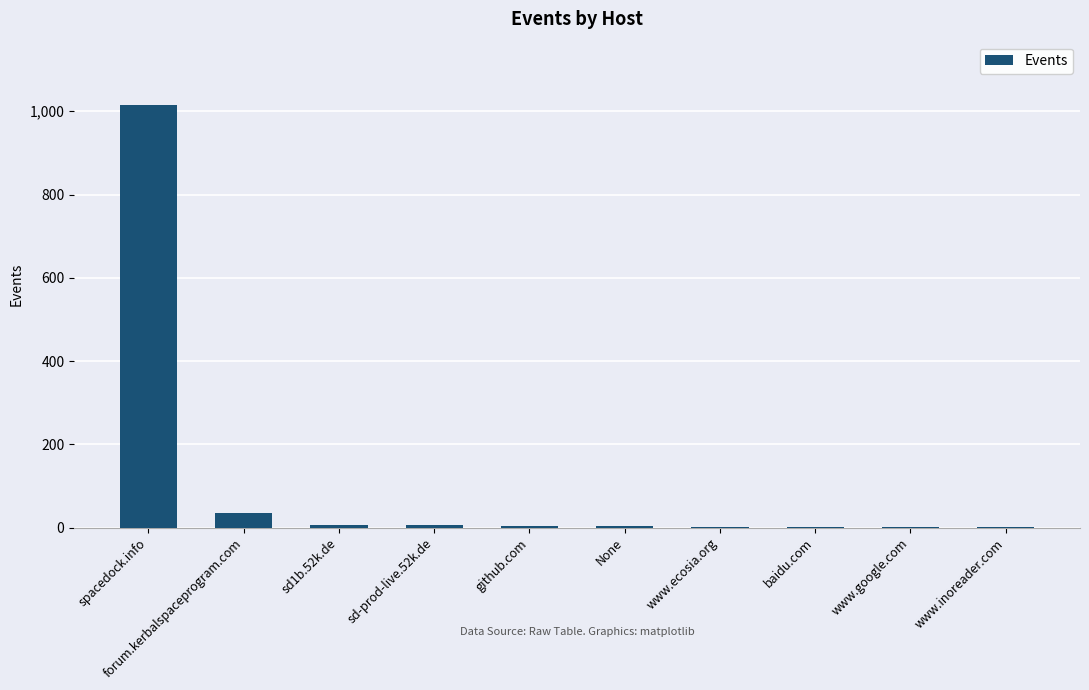

What is the ratio of the value at sd-prod-live.52k.de to the value at sd1b.52k.de?

0.9